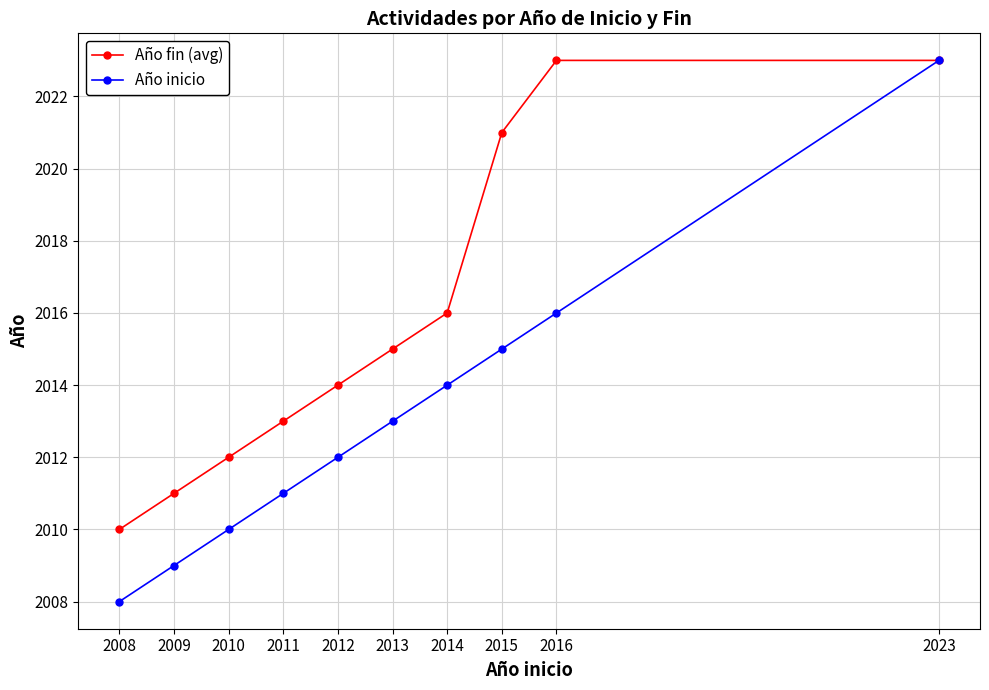

Which series has the widest spread of values?

Año inicio